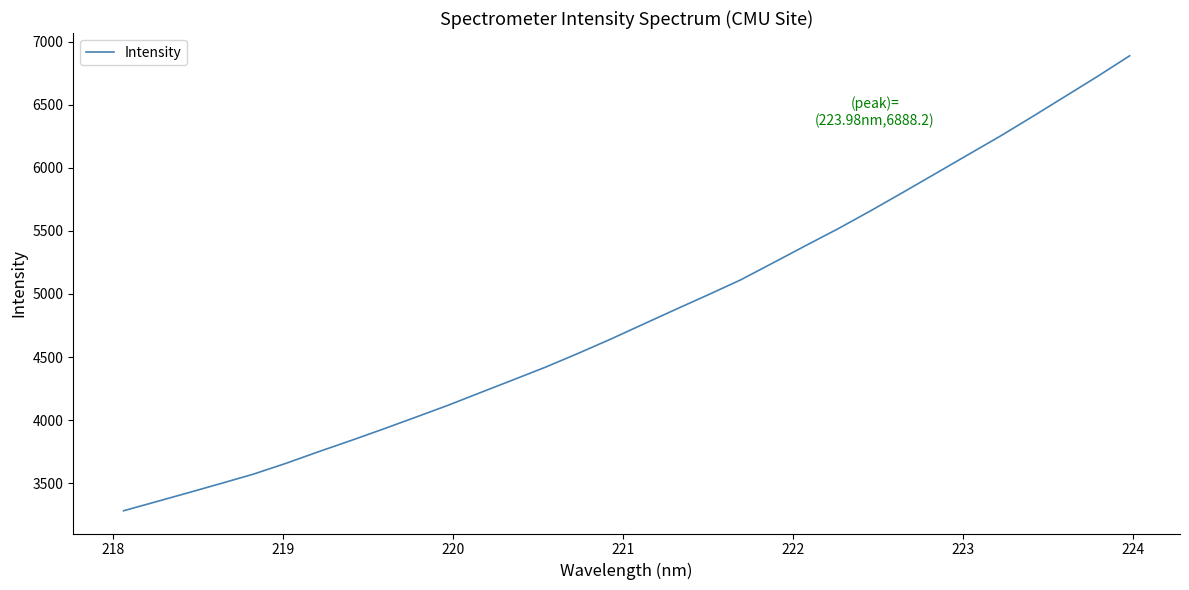

What is the difference between the maximum and minimum values?

3606.9